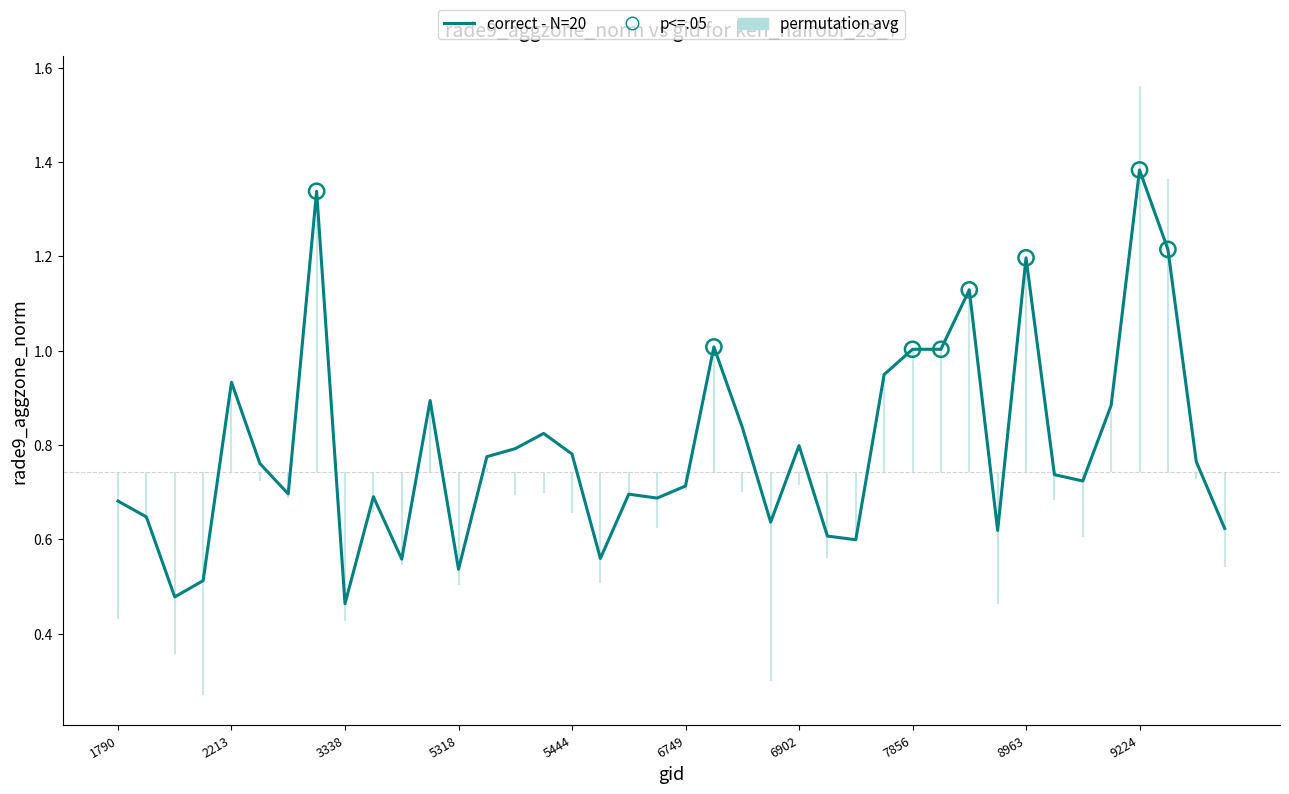

Is the value of correct - N=20 at 5750 greater than the value of permutation avg at 5723?

Yes